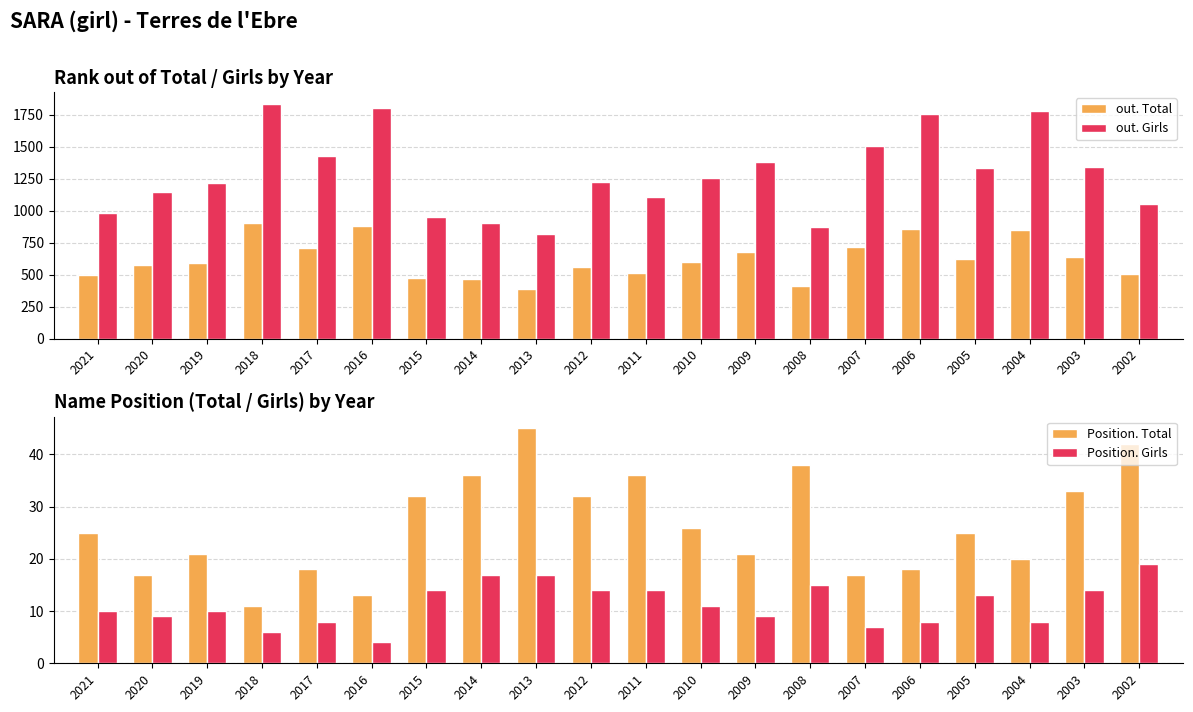

Which has a higher value, 2005 or 2015?

2005